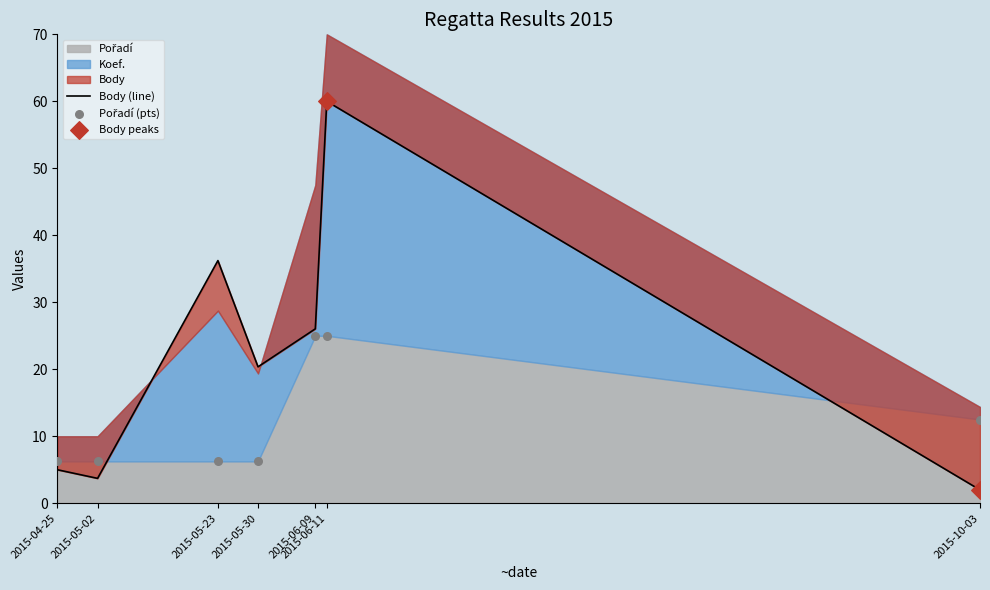

Is the value of Body at 2015-05-23 greater than the value of Pořadí at 2015-06-09?

Yes